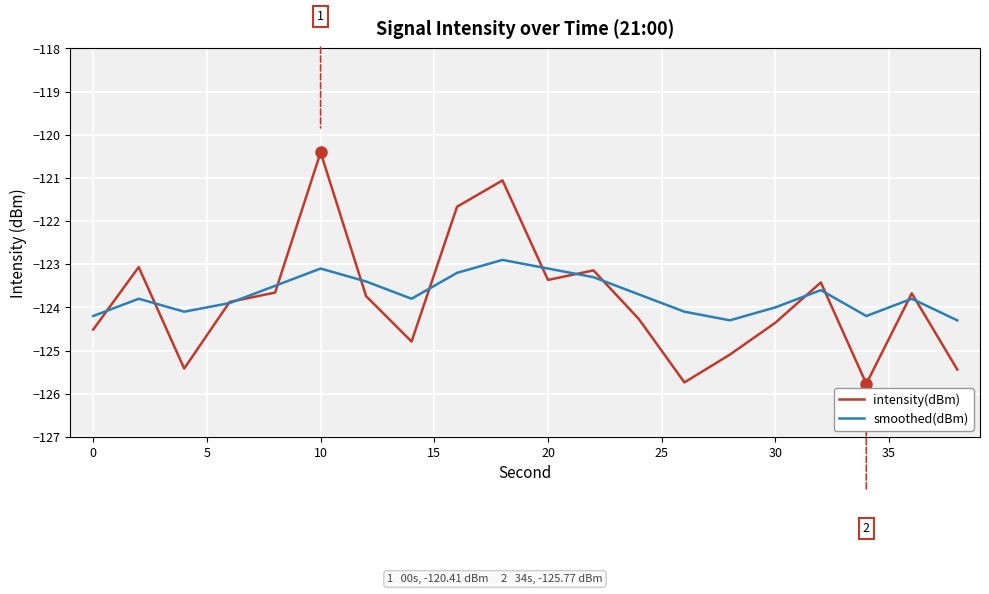

Rank the series by their maximum value, from lowest to highest.

smoothed(dBm), intensity(dBm)